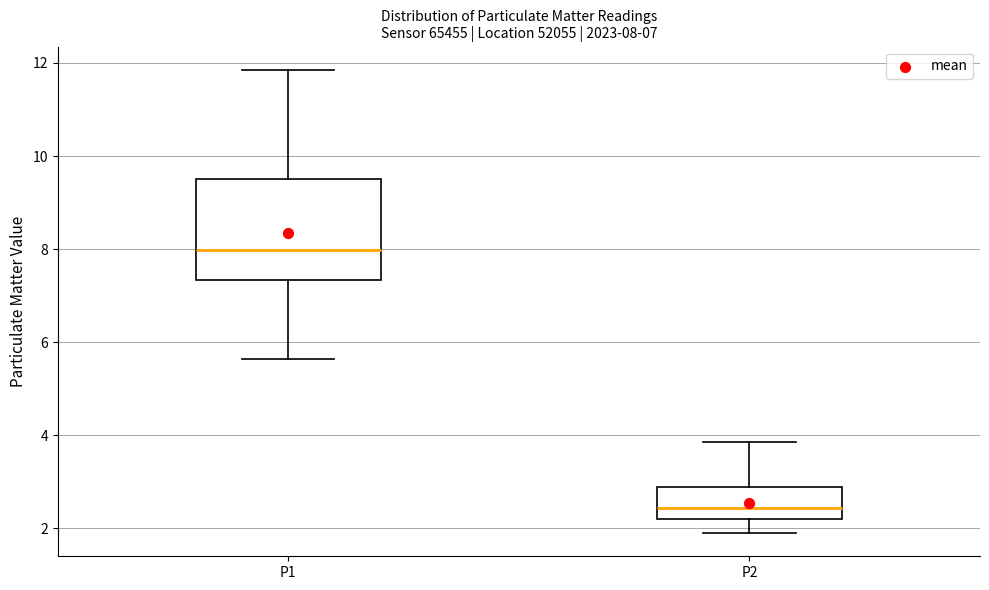

Which box has the highest median line?

P1